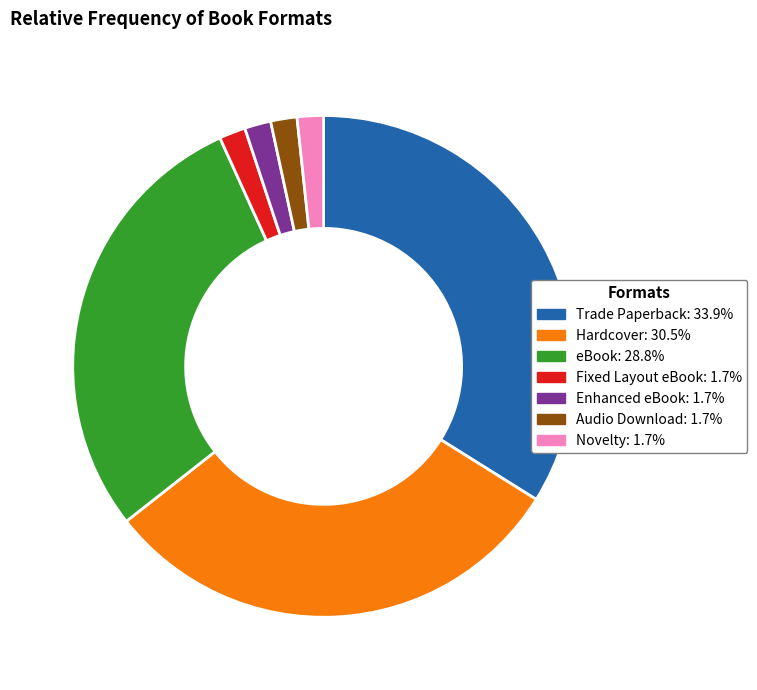

Is it true that Novelty is 2% of the pie?

True